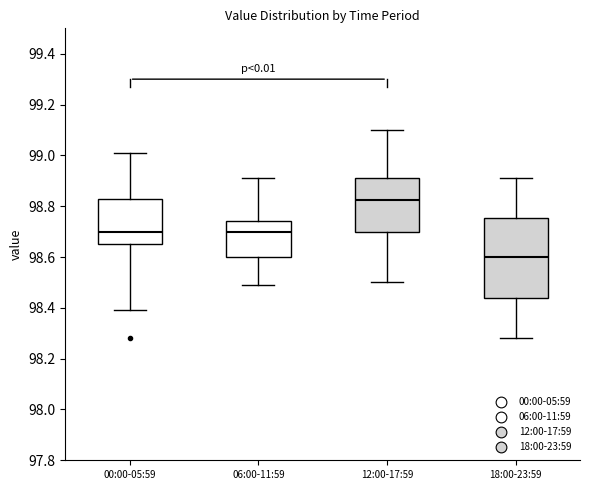

Where does the lower whisker of the box for 18:00-23:59 end on the y-axis? The values are not printed on the chart, so give them approximately, as read against the axis.

98.28